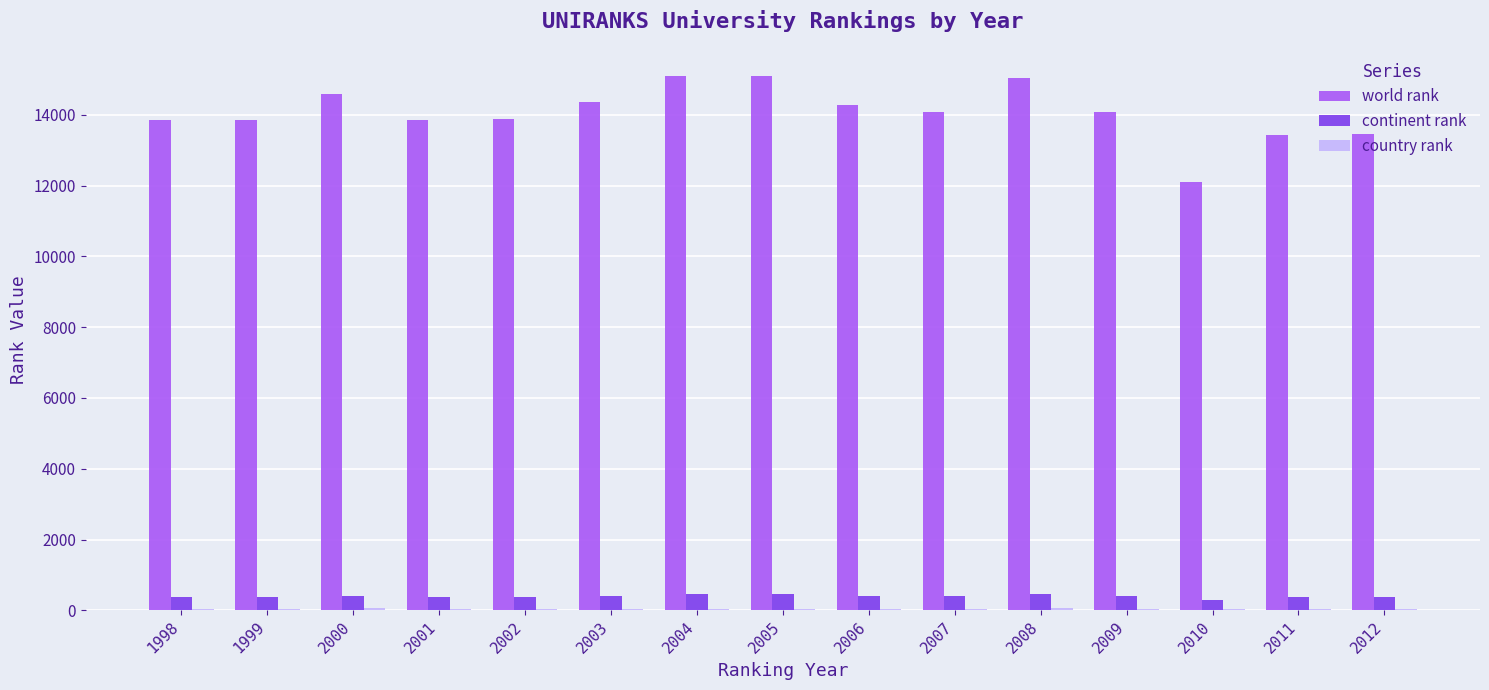

What is the sum of all world rank values?

211090